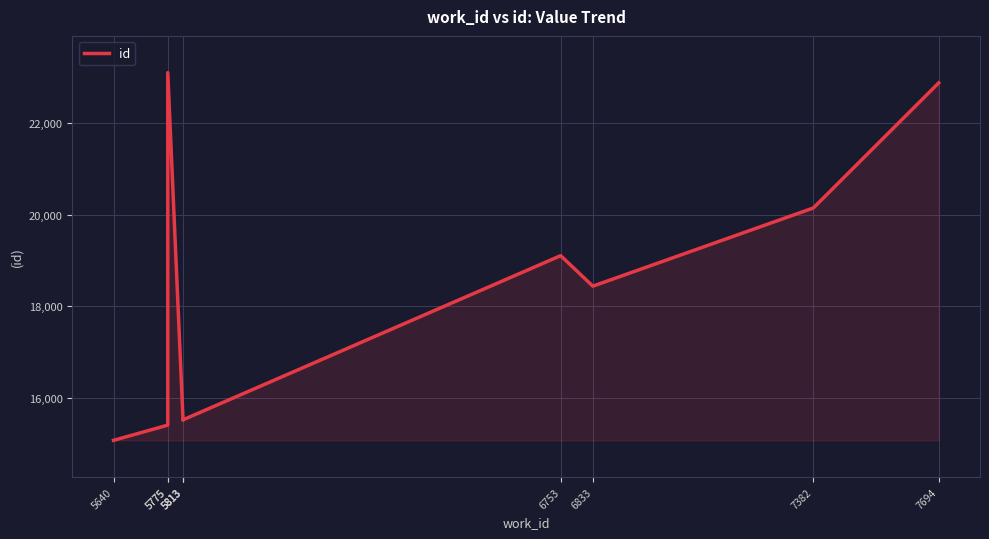

What is the smallest value displayed?

15076